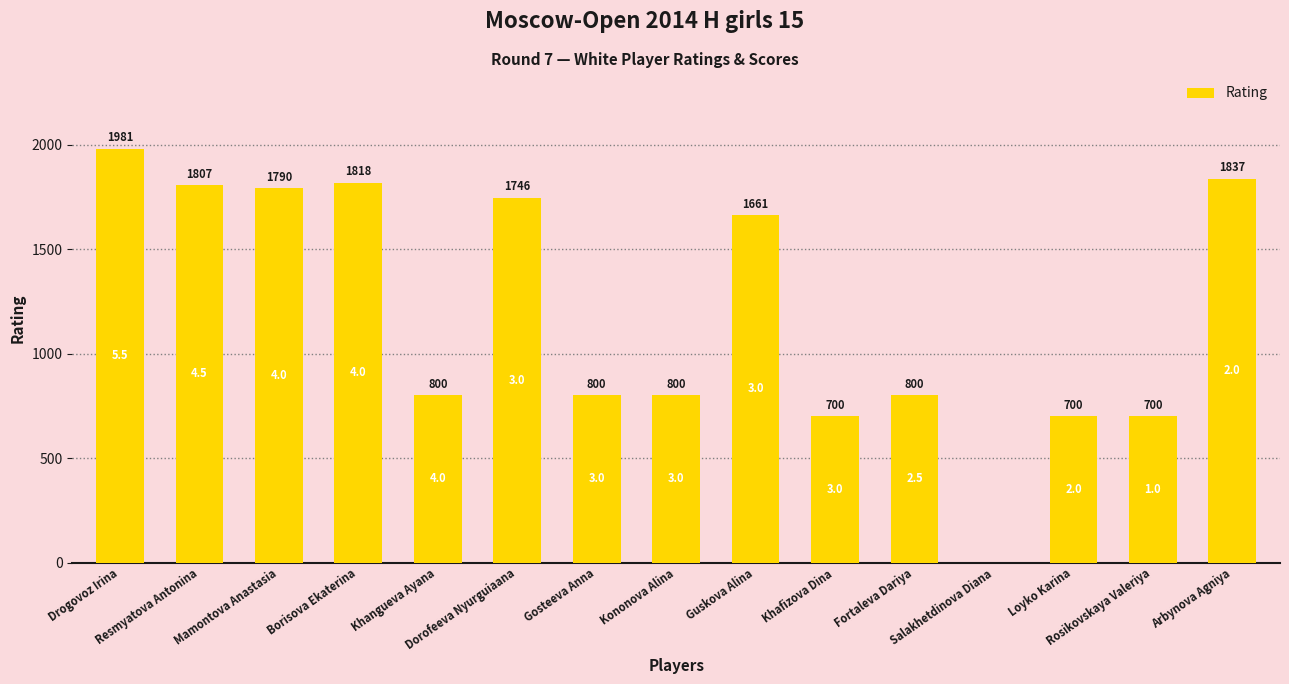

What is the maximum value shown in the chart?

1981